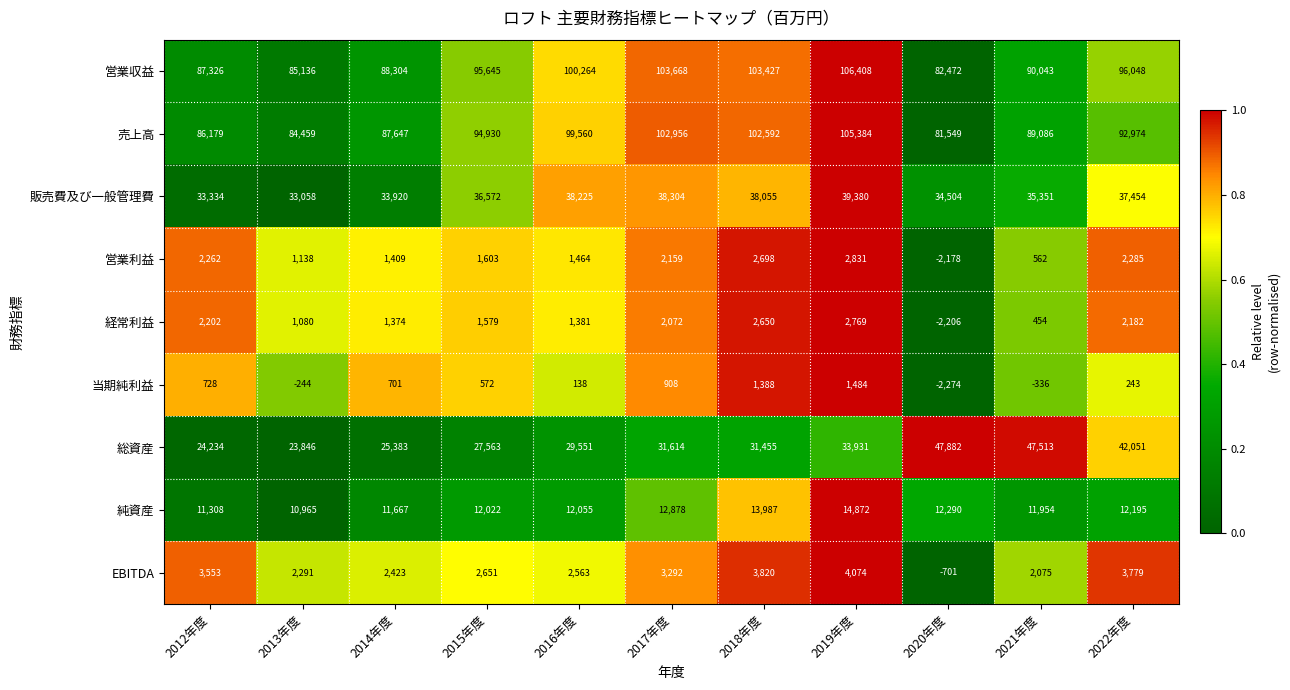

How many categories are shown in the chart?

11